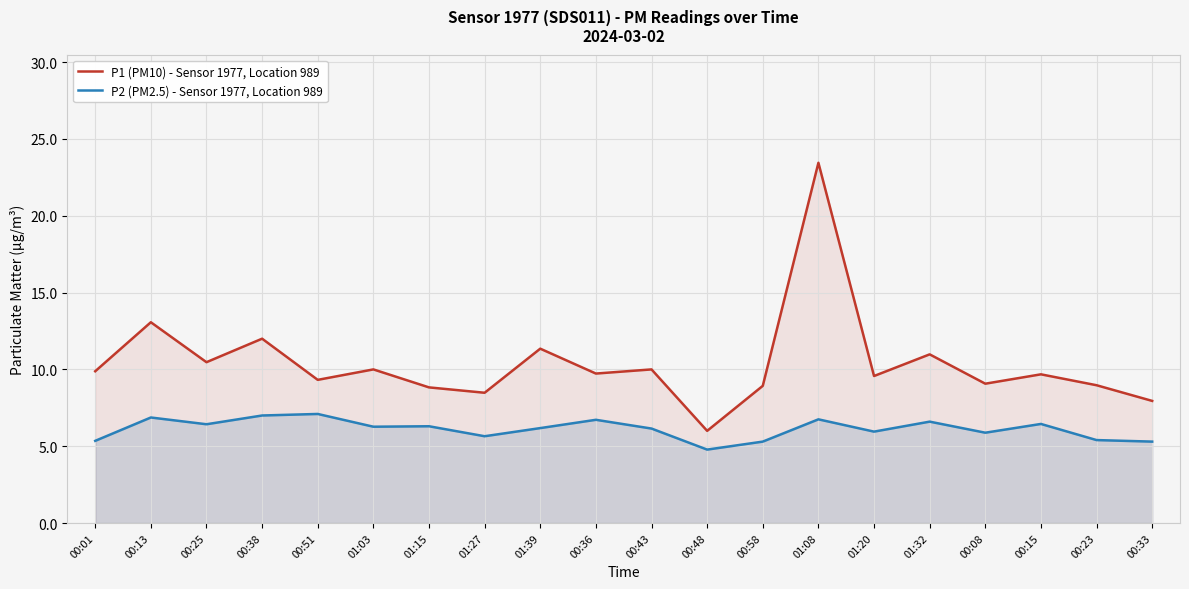

List the labels in order of P1 (PM10) - Sensor 1977, Location 989 value, largest first.

01:08, 00:13, 00:38, 01:39, 01:32, 00:25, 01:03, 00:43, 00:01, 00:36, 00:15, 01:20, 00:51, 00:08, 00:23, 00:58, 01:15, 01:27, 00:33, 00:48